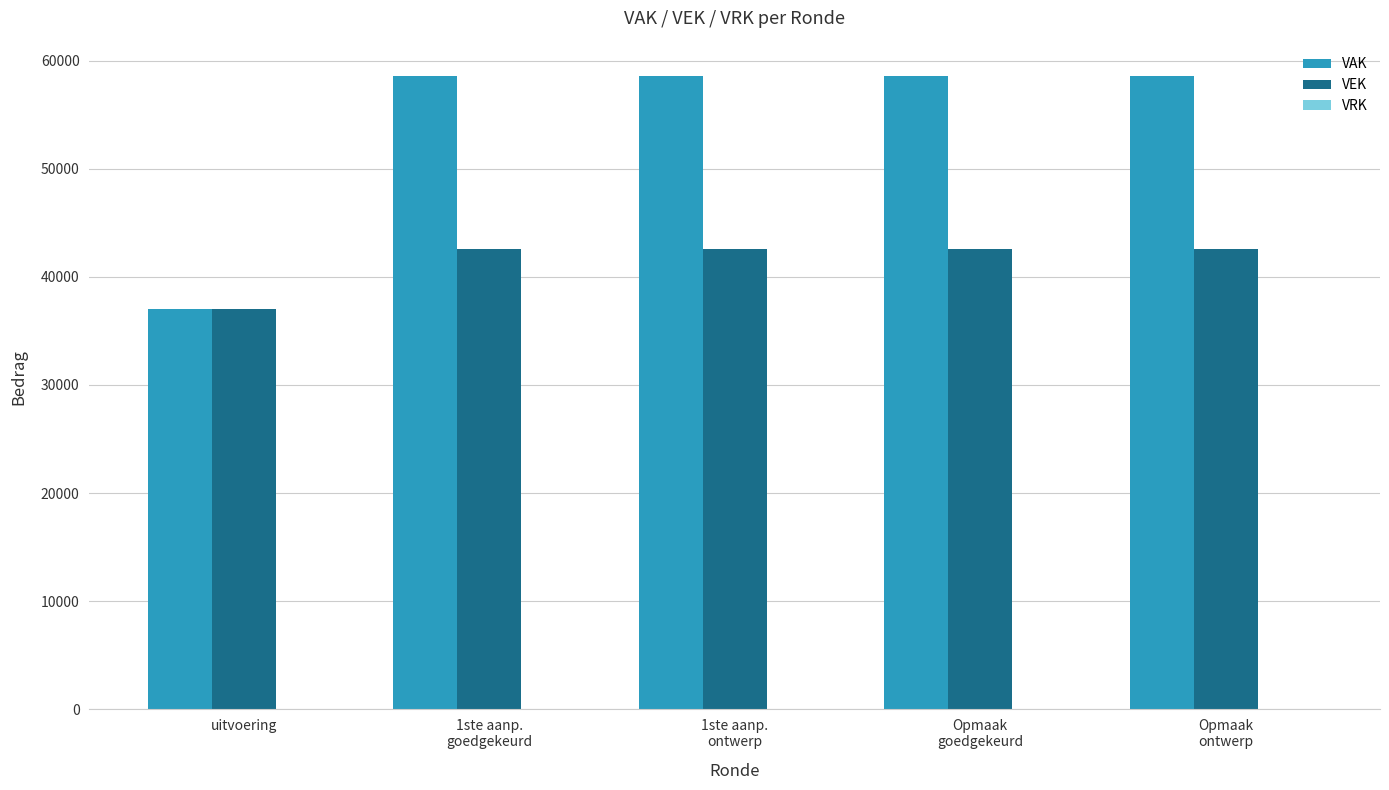

How many categories are shown in the chart?

5